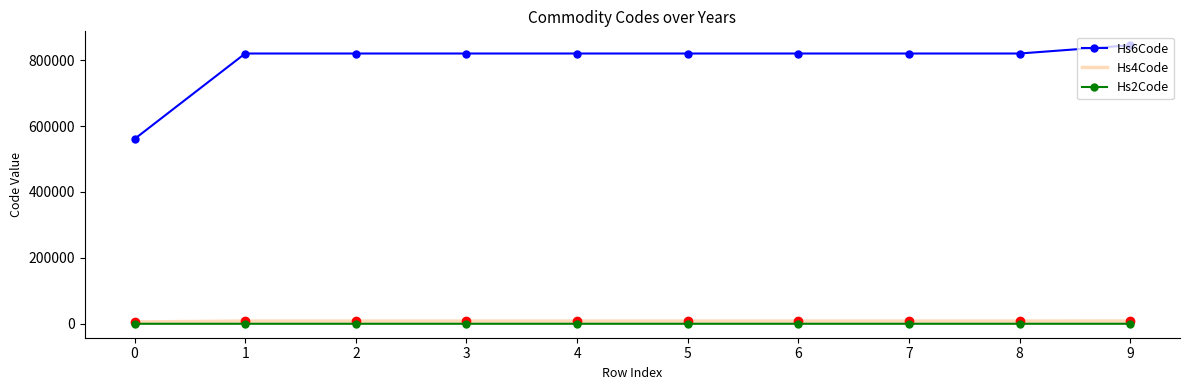

Which label corresponds to the largest value in the chart?

9